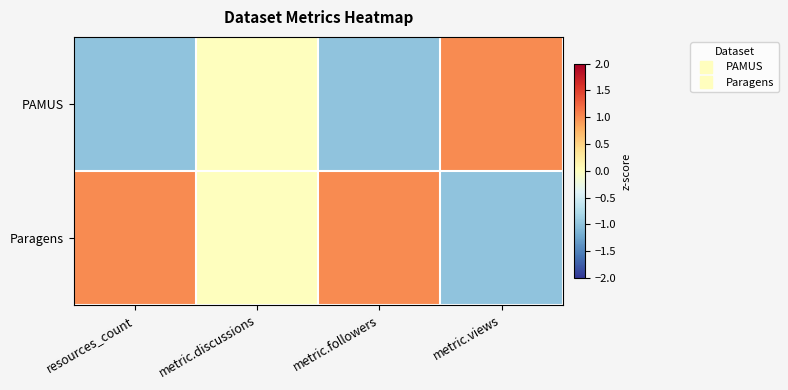

Rank the series by their maximum value, from lowest to highest.

PAMUS, Paragens